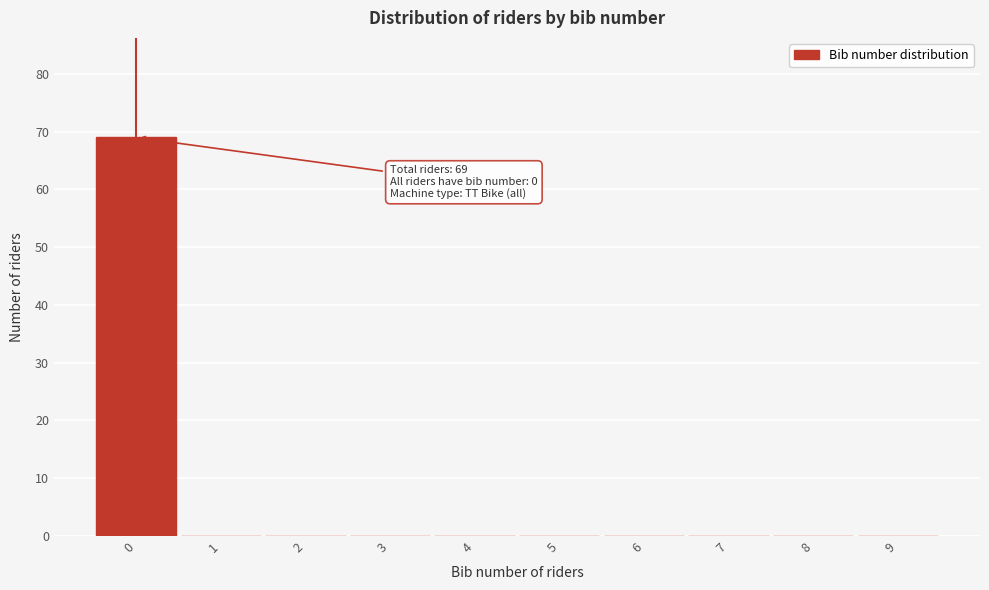

Which range on the x-axis has the tallest bar?

-0.5 to 0.5